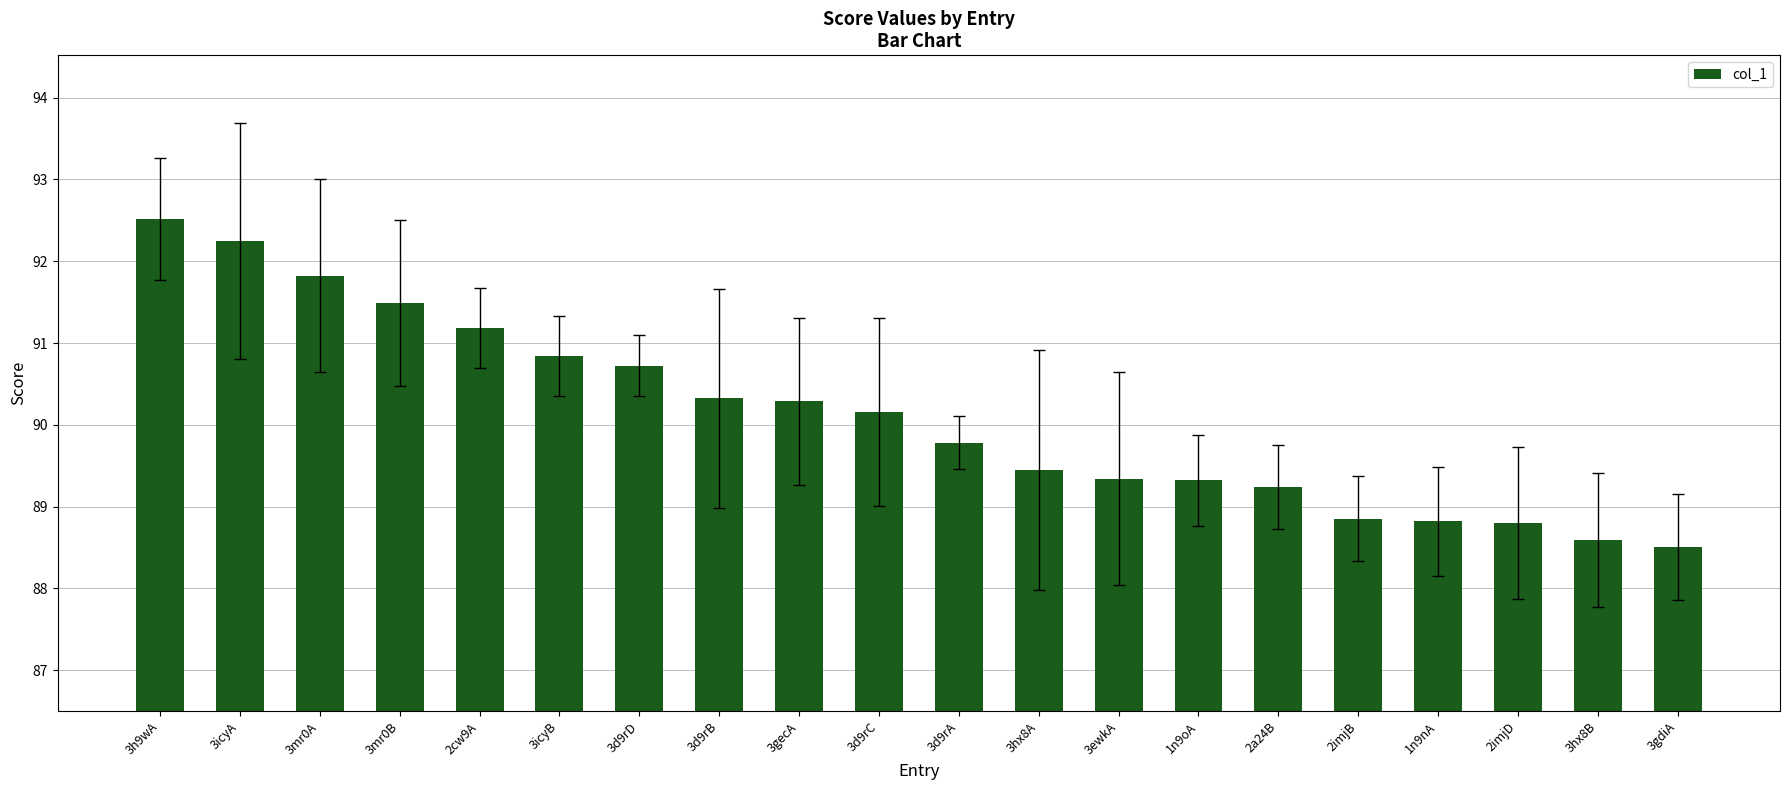

What is the ratio of the value at 3d9rB to the value at 3hx8B?

1.0